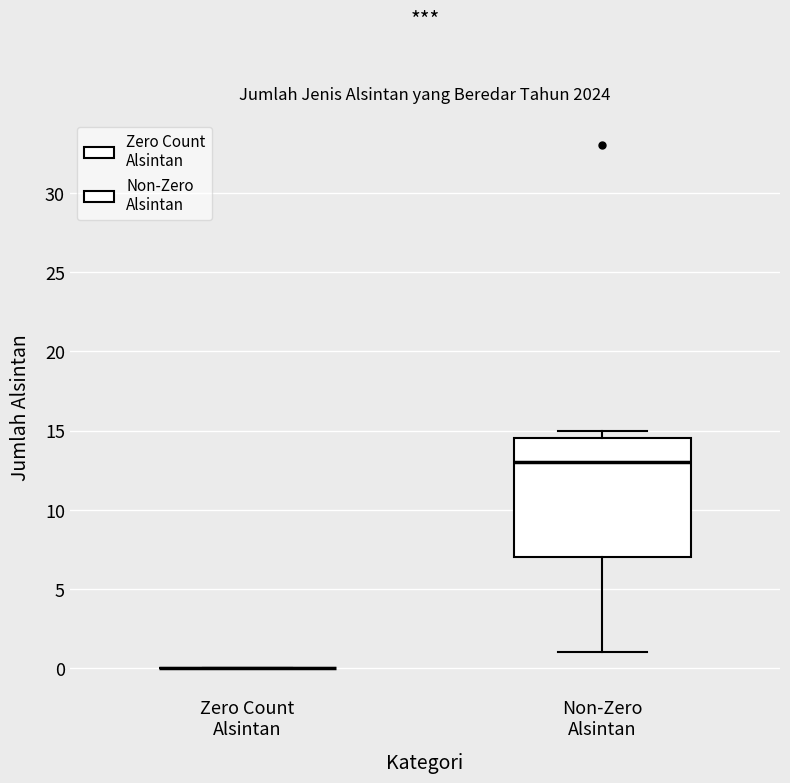

Reading left to right, transcribe this box plot: for each box, give where its median line is, the range the box spans, and where its two whiskers end, as read against the y-axis. The values are not printed on the chart, so give them approximately, as read against the axis.

Zero Count Alsintan: box collapsed to a line at 0.0, whiskers 0.0 to 0.0
Non-Zero Alsintan: median 13.0, box 7.0 to 14.5, whiskers 1.0 to 15.0